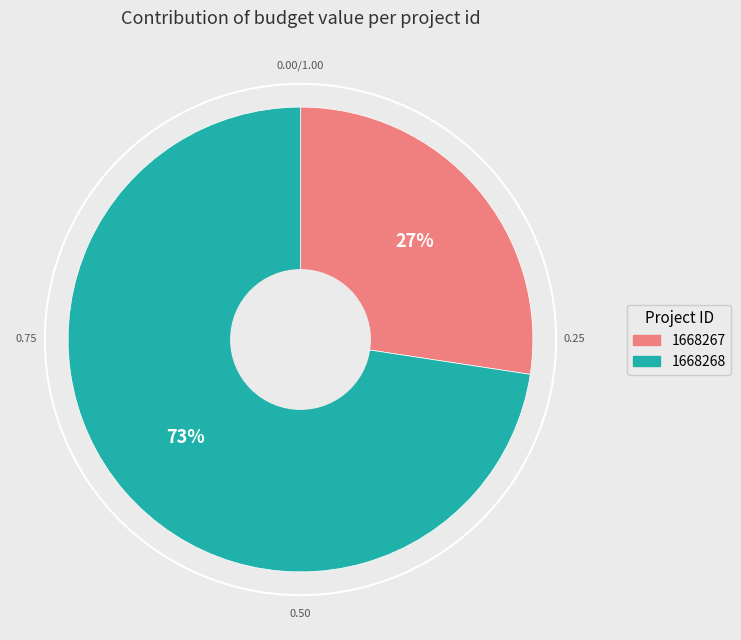

Which slice represents more than half of the pie?

1668268